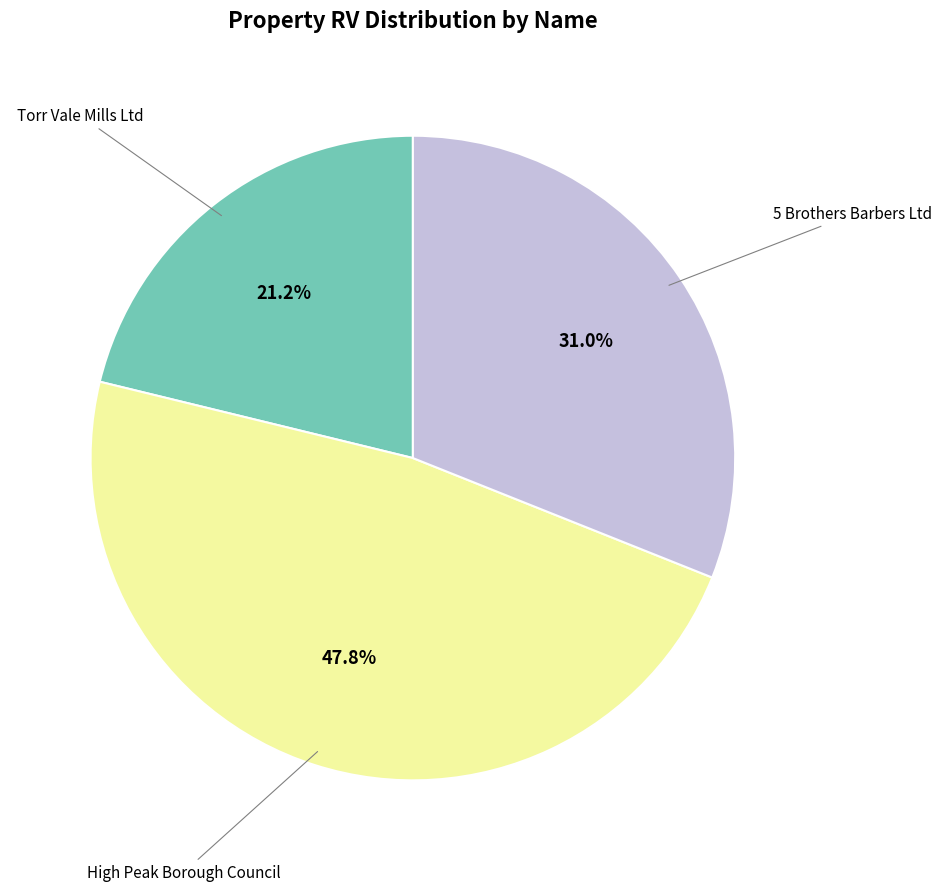

Is there any slice that represents more than half of the pie?

No